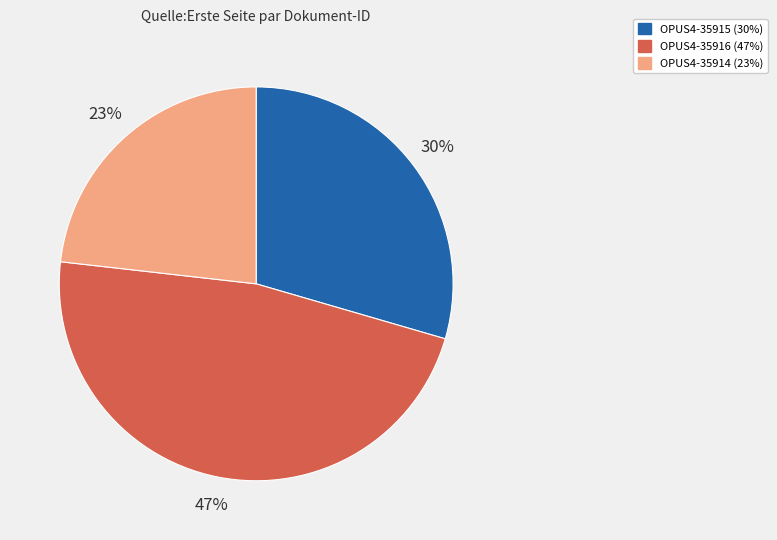

To the nearest percent, what portion does OPUS4-35916 represent?

47%